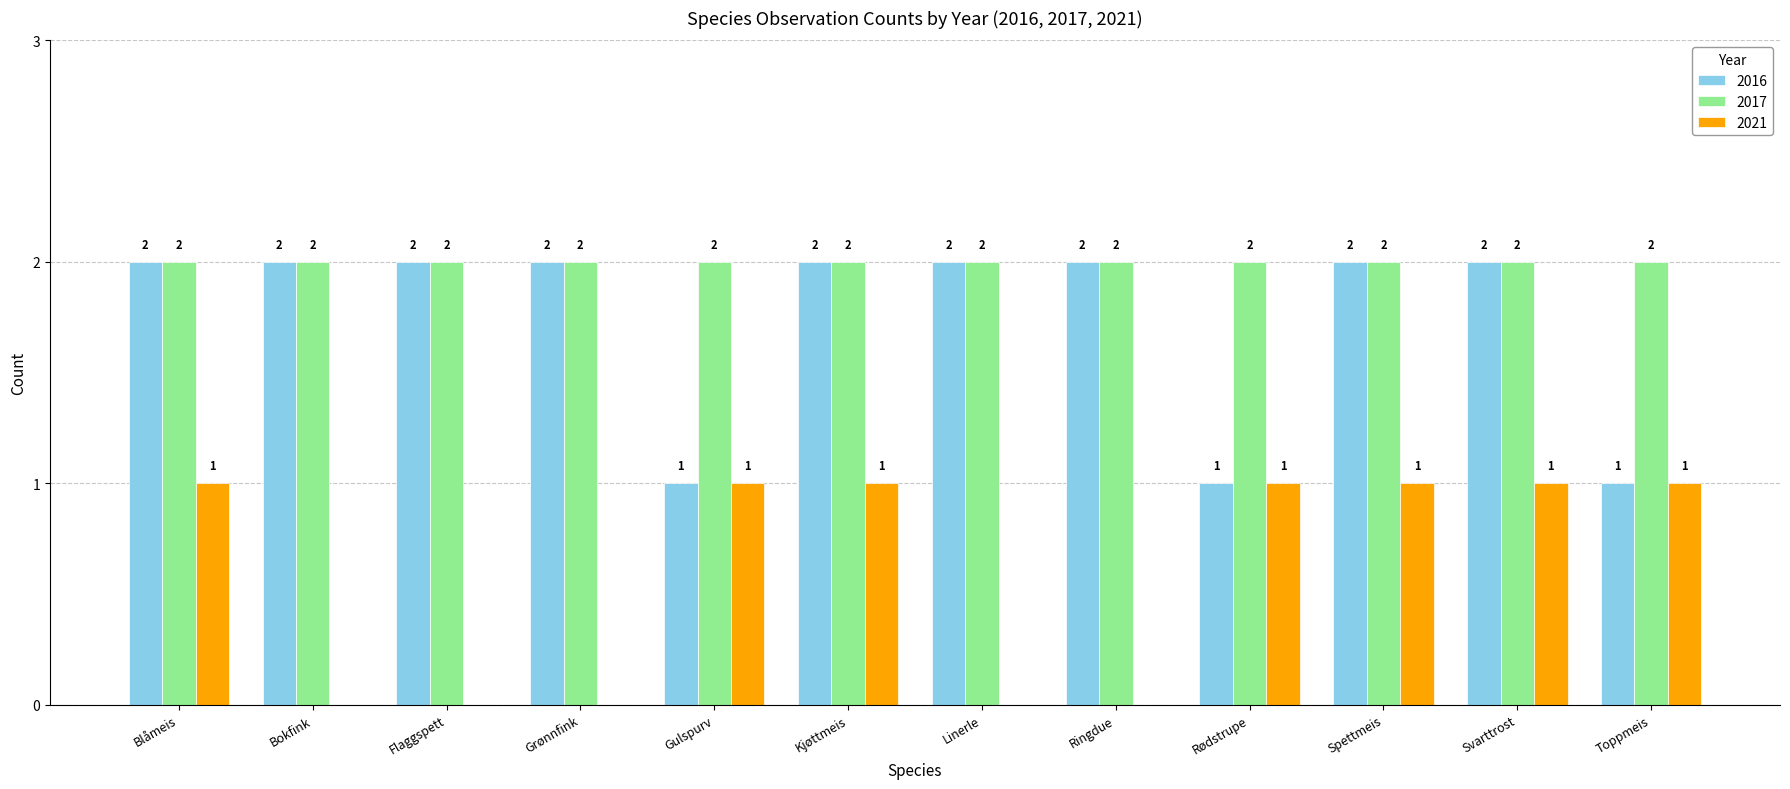

Which series changed the most between Grønnfink and Spettmeis?

2021